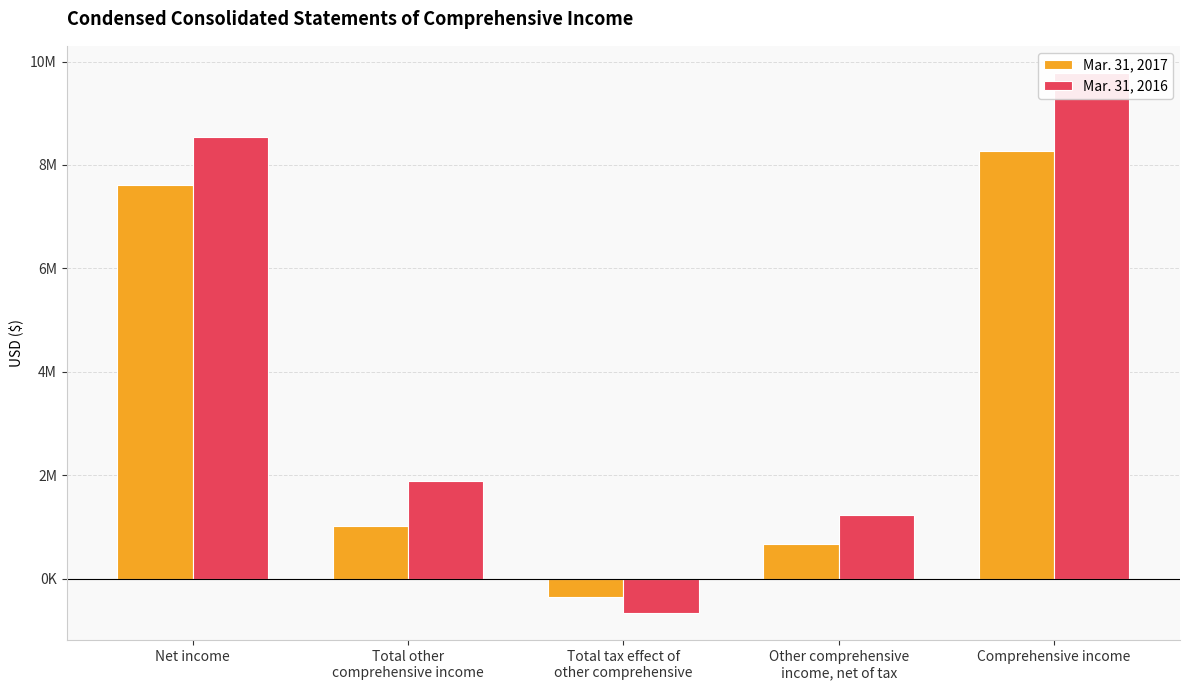

What is the label of the 5th bar from the left?

Comprehensive income